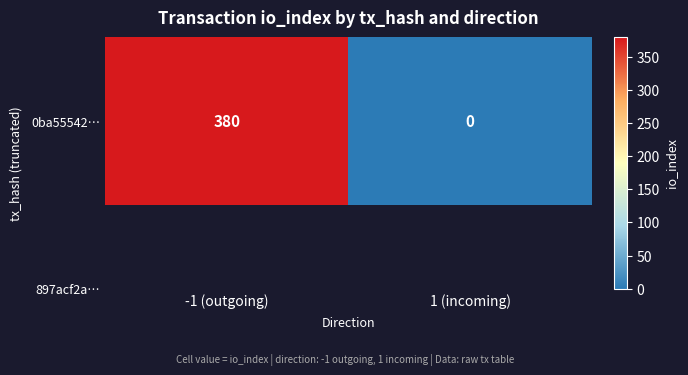

The value at -1 (outgoing) is 380. True or false?

True